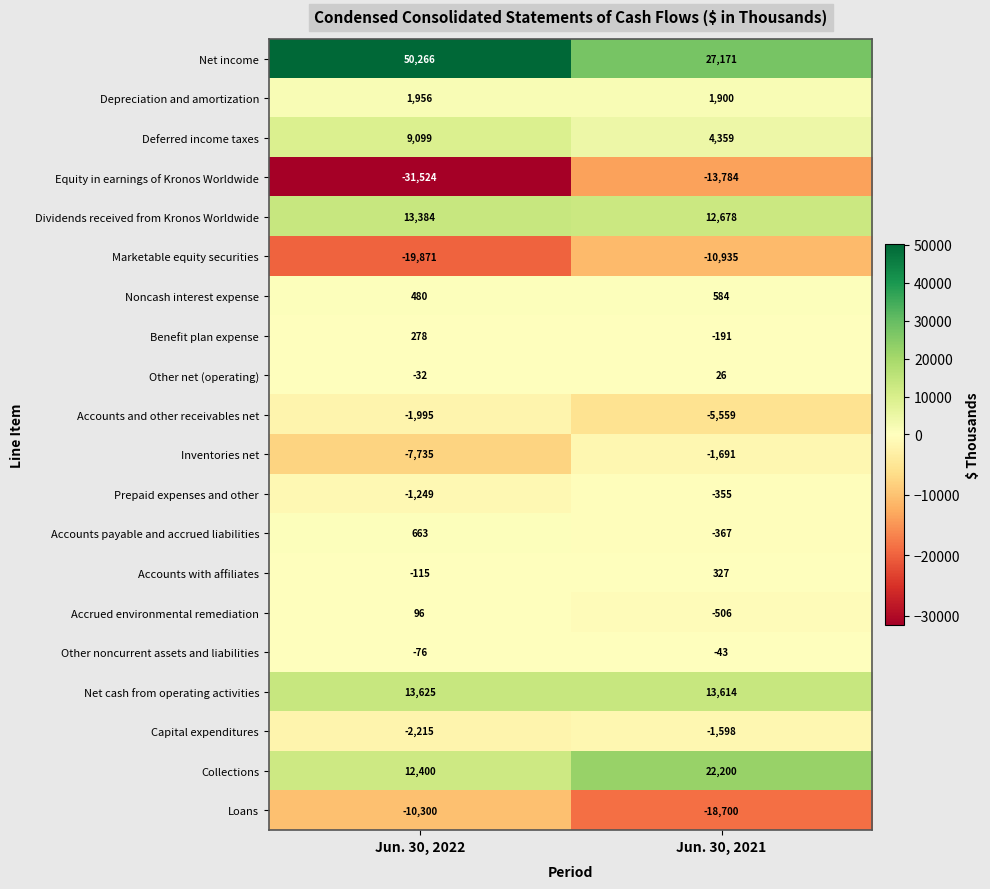

At which label does Accounts with affiliates reach its minimum?

Jun. 30, 2022